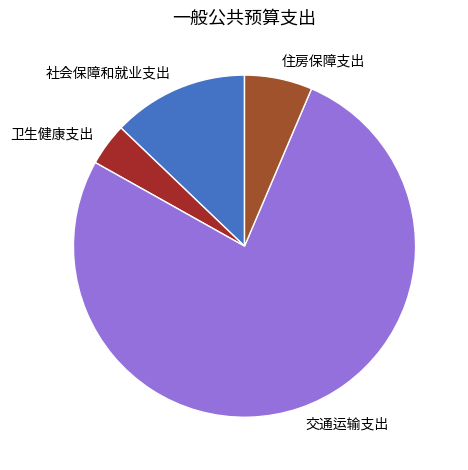

Approximately how many times larger is the value at 住房保障支出 compared to 卫生健康支出?

1.6